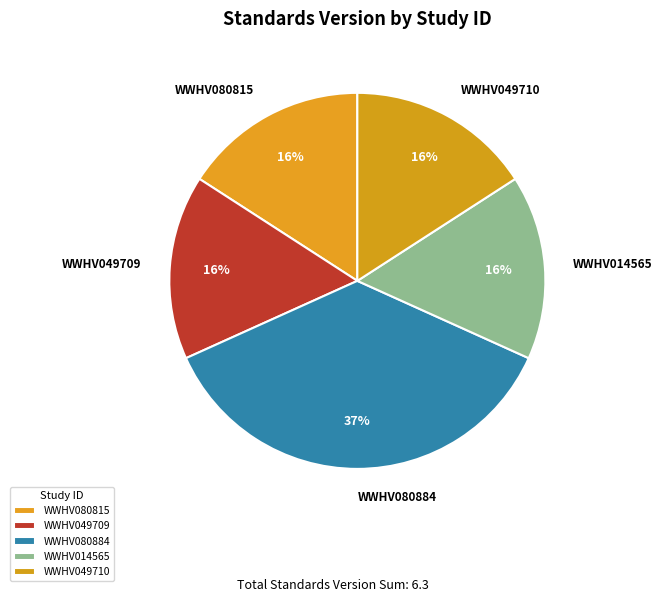

To the nearest percent, what portion does WWHV049709 represent?

16%